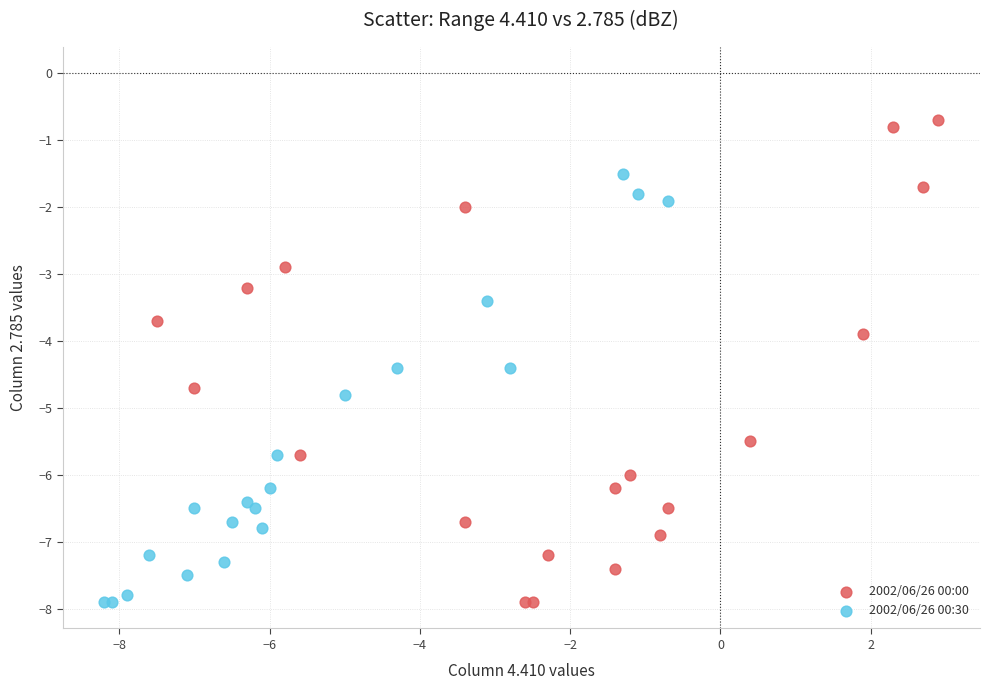

Which series has the largest Y range (max minus min)?

2002/06/26 00:00